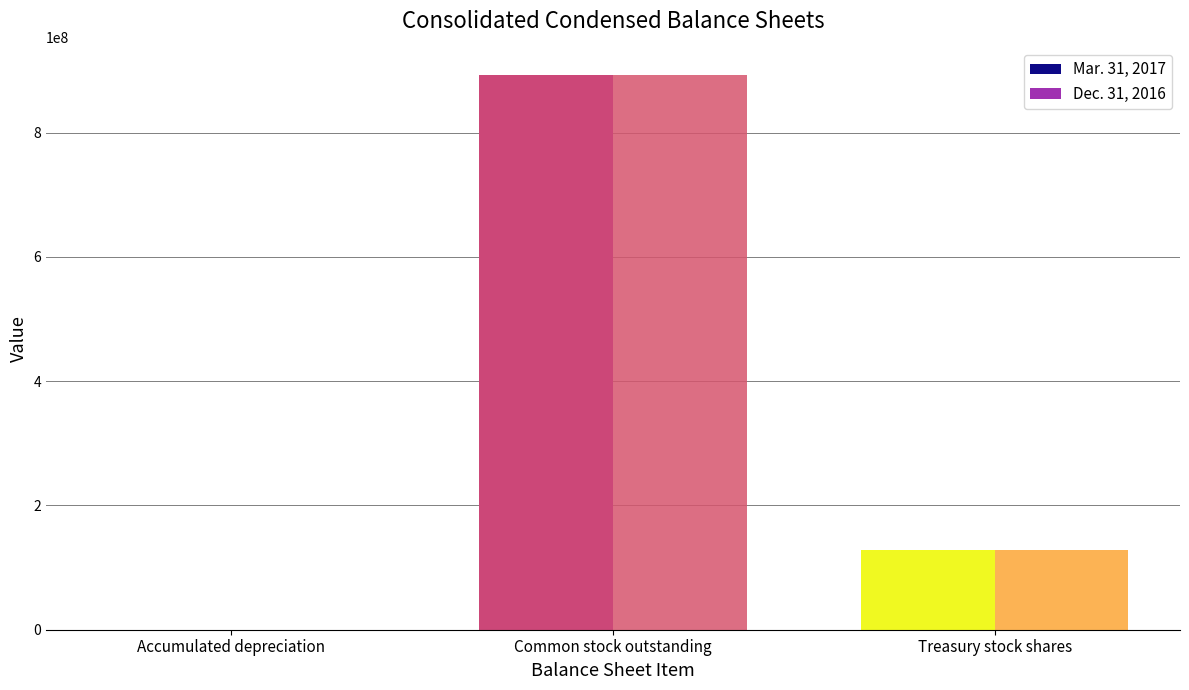

Reading left to right, what are all the values shown in this chart?

Mar. 31, 2017: 37607	892559026	127977306
Dec. 31, 2016: 38956	892214604	127977306